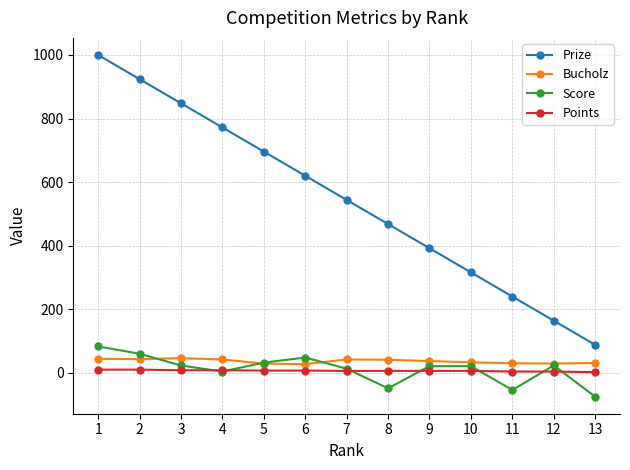

Where does the Bucholz series first go above 37?

1